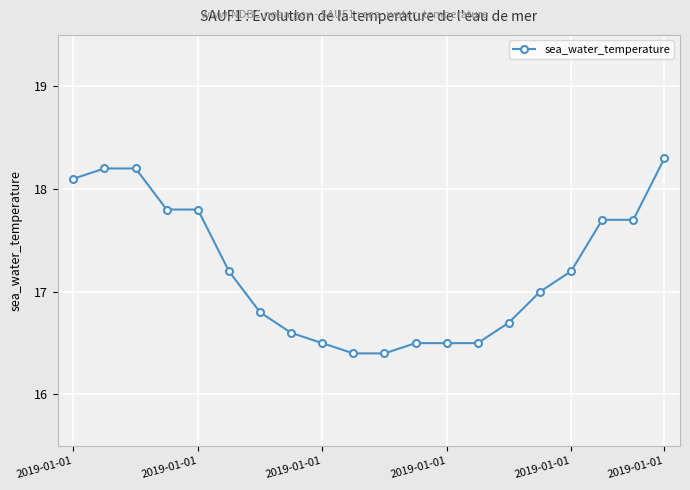

What is the maximum value shown in the chart?

18.3